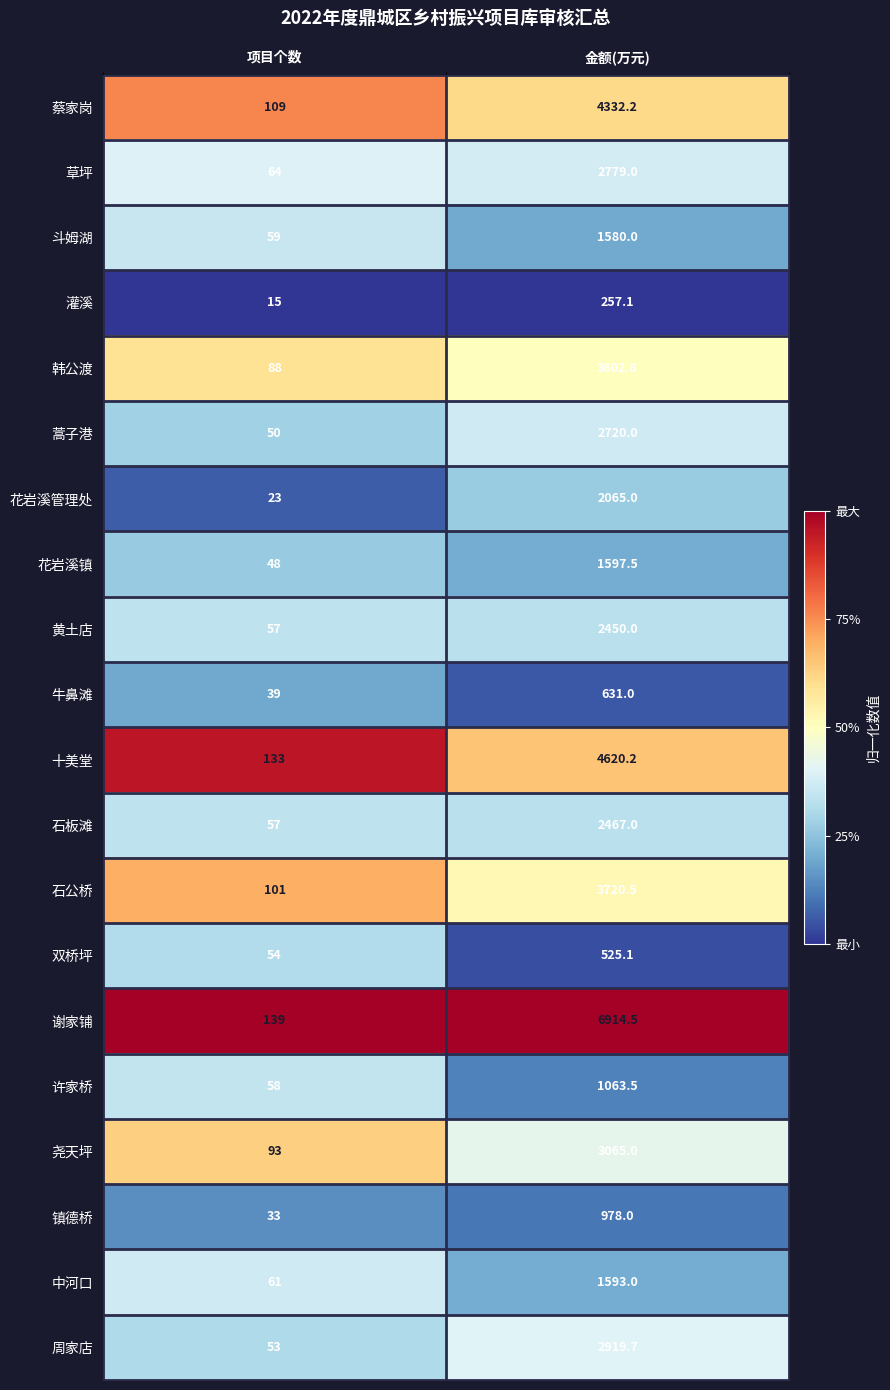

The 谢家铺 series shows 11095.4 at 金额(万元). True or false?

False